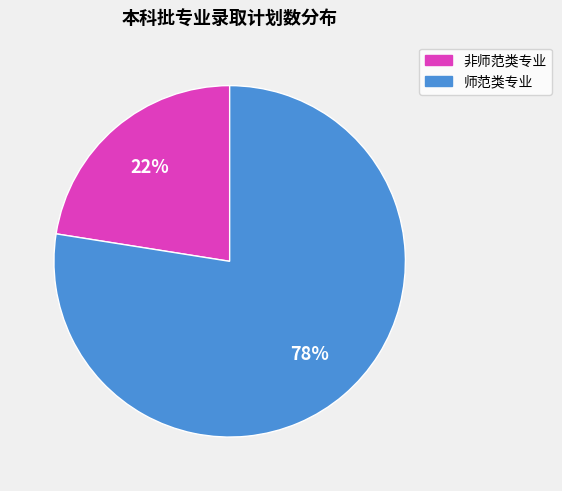

What is the largest slice in the pie chart?

师范类专业